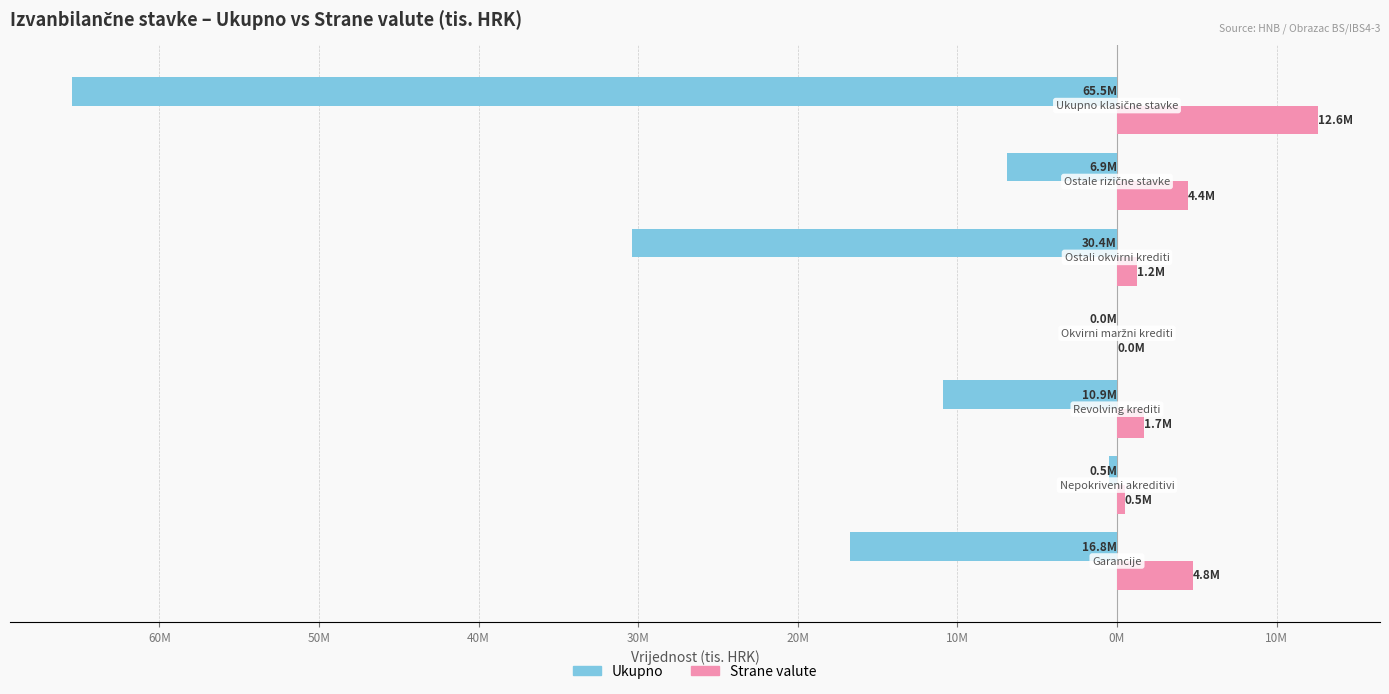

What are all the series names shown in the legend?

Ukupno, Strane valute